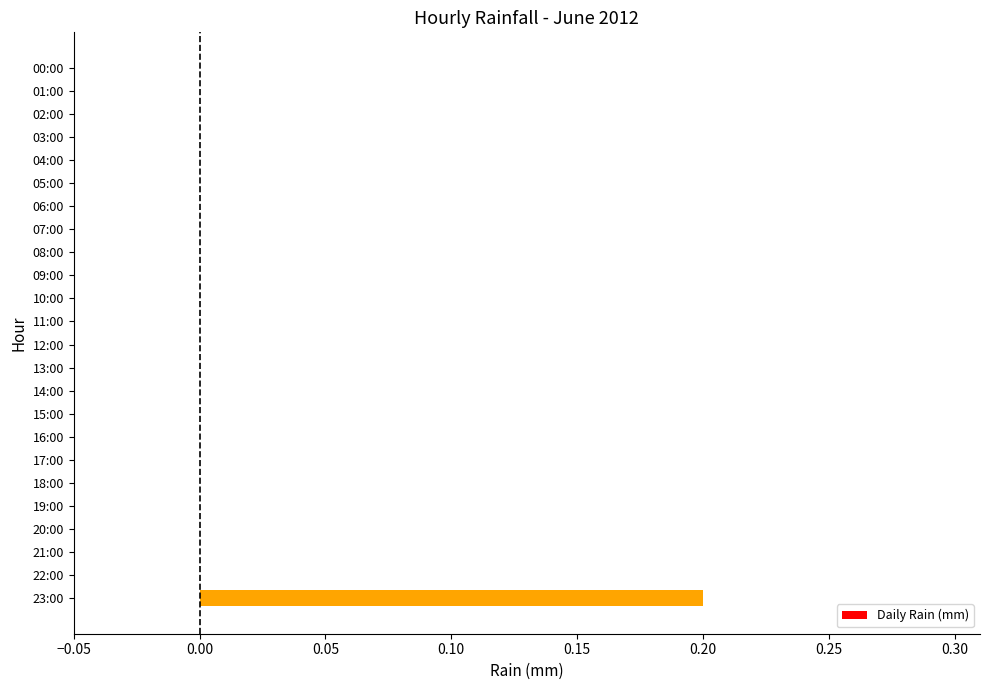

Reading top to bottom, extract all data points from this chart.

00:00=0.0	01:00=0.0	02:00=0.0	03:00=0.0	04:00=0.0	05:00=0.0	06:00=0.0	07:00=0.0	08:00=0.0	09:00=0.0	10:00=0.0	11:00=0.0	12:00=0.0	13:00=0.0	14:00=0.0	15:00=0.0	16:00=0.0	17:00=0.0	18:00=0.0	19:00=0.0	20:00=0.0	21:00=0.0	22:00=0.0	23:00=0.2